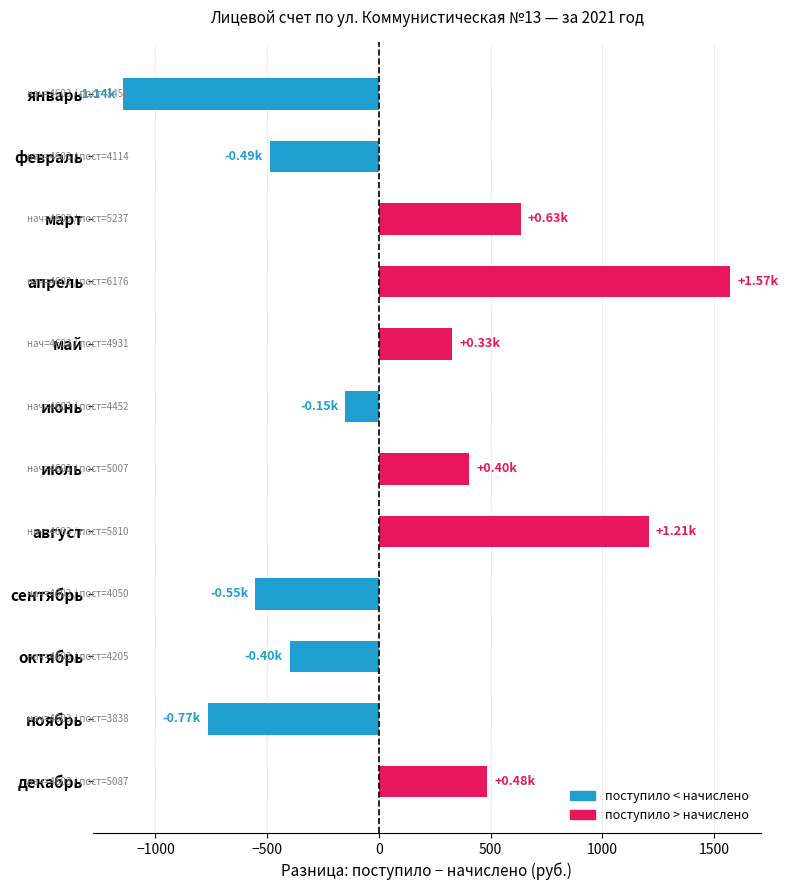

What is the average value?

94.4